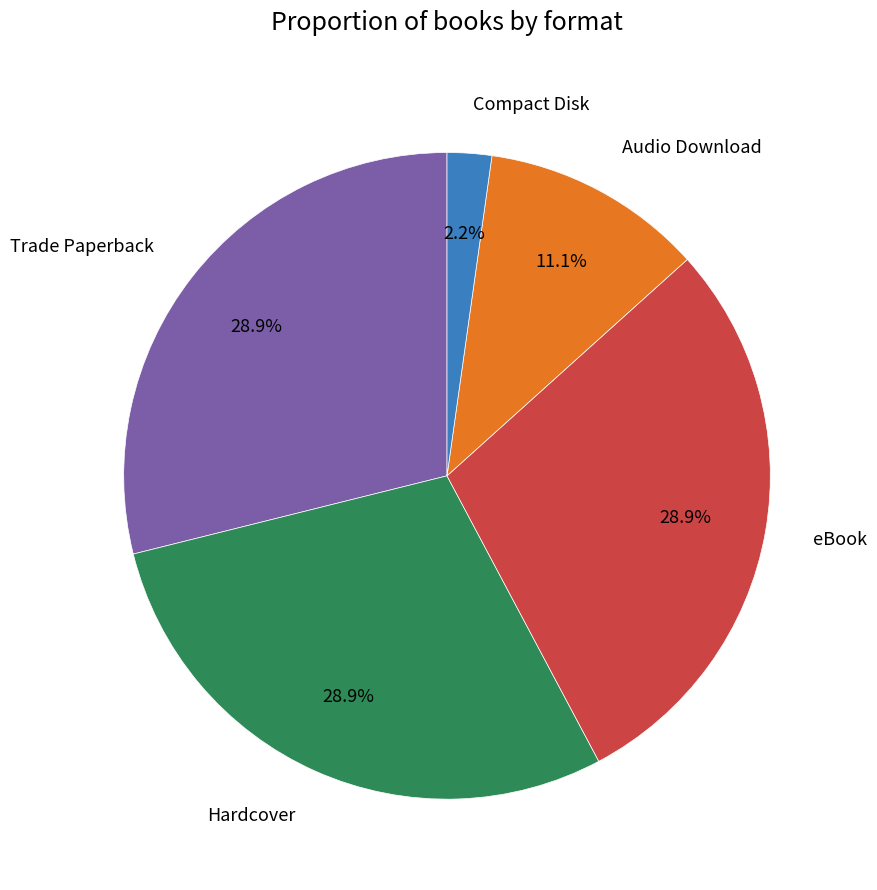

True or false: Trade Paperback accounts for 23% of the total.

False